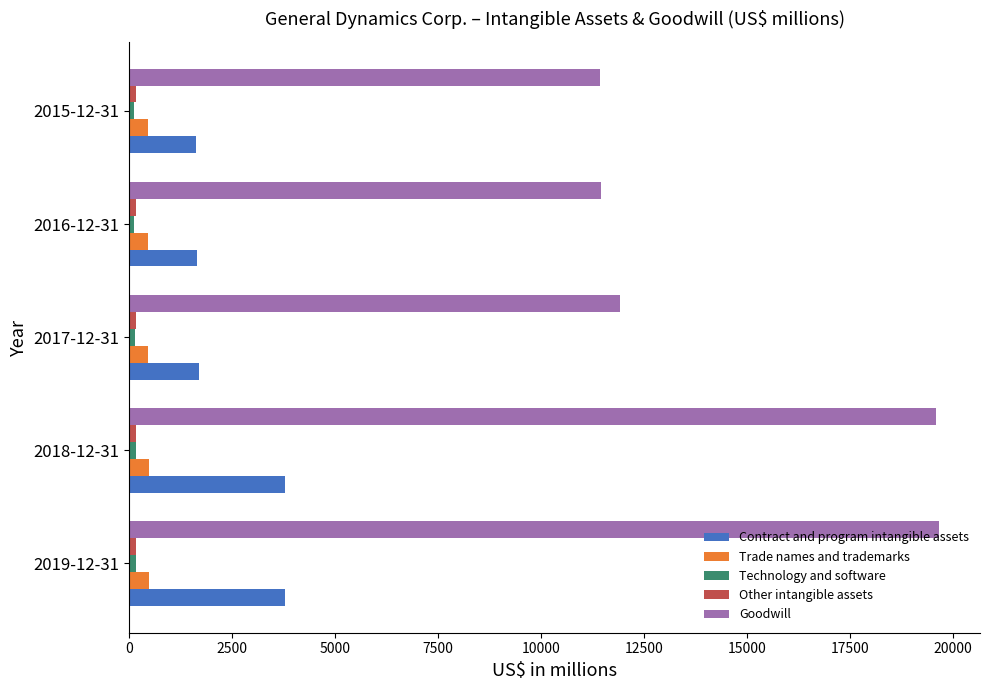

What is the highest value of the Goodwill series?

19677